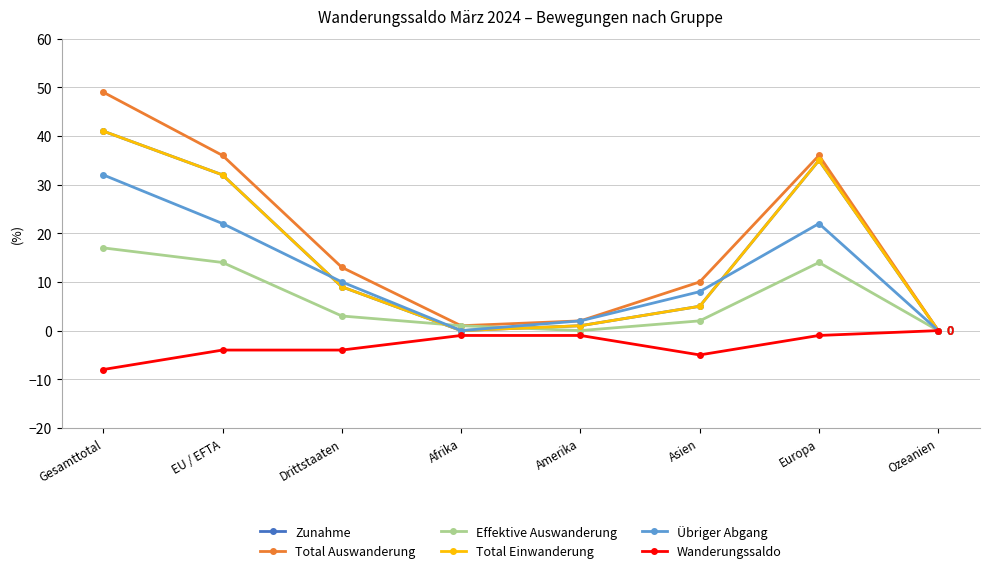

Does the chart display data point markers on the line(s)?

Yes